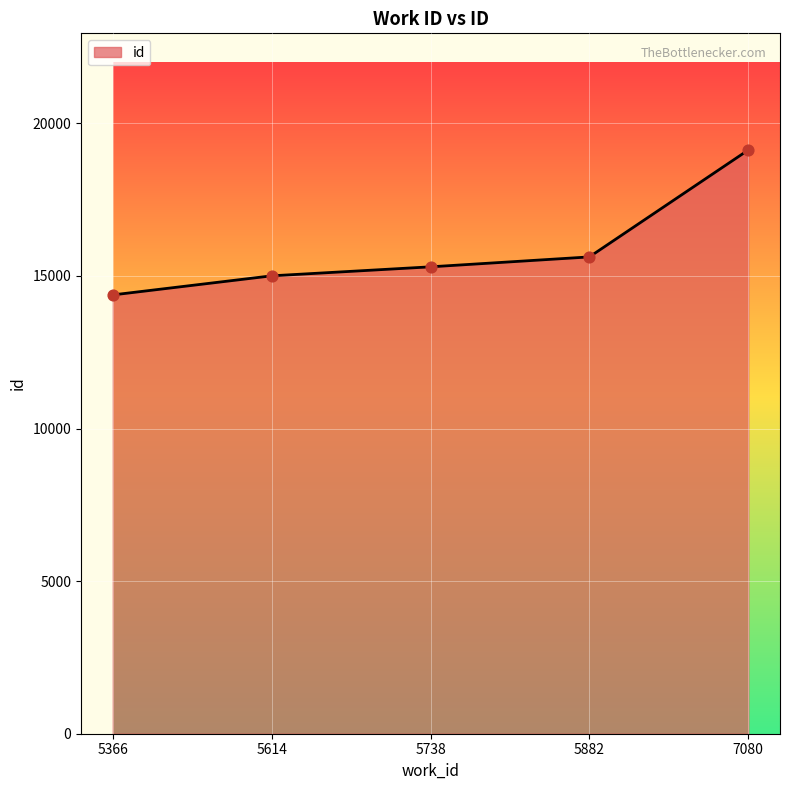

What is the change in value from 5366 to 7080?

+4746